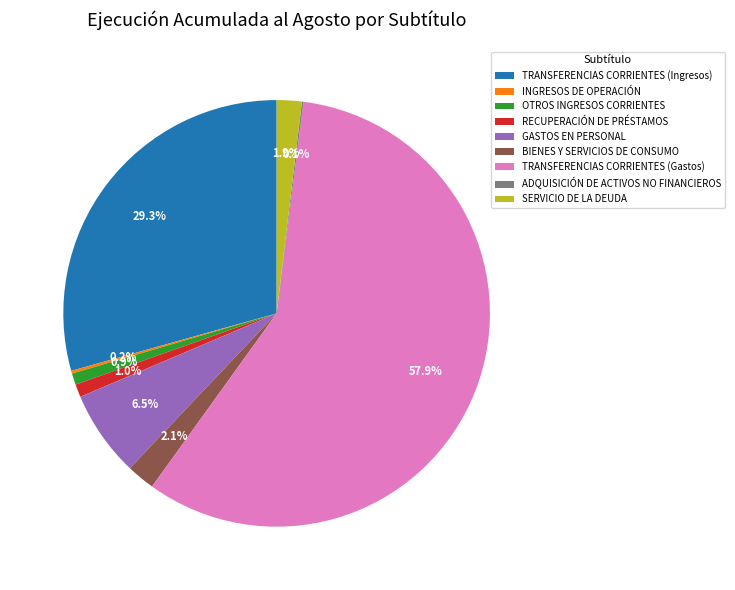

Combined, what portion of the pie is TRANSFERENCIAS CORRIENTES (Ingresos) and TRANSFERENCIAS CORRIENTES (Gastos)?

87.3%